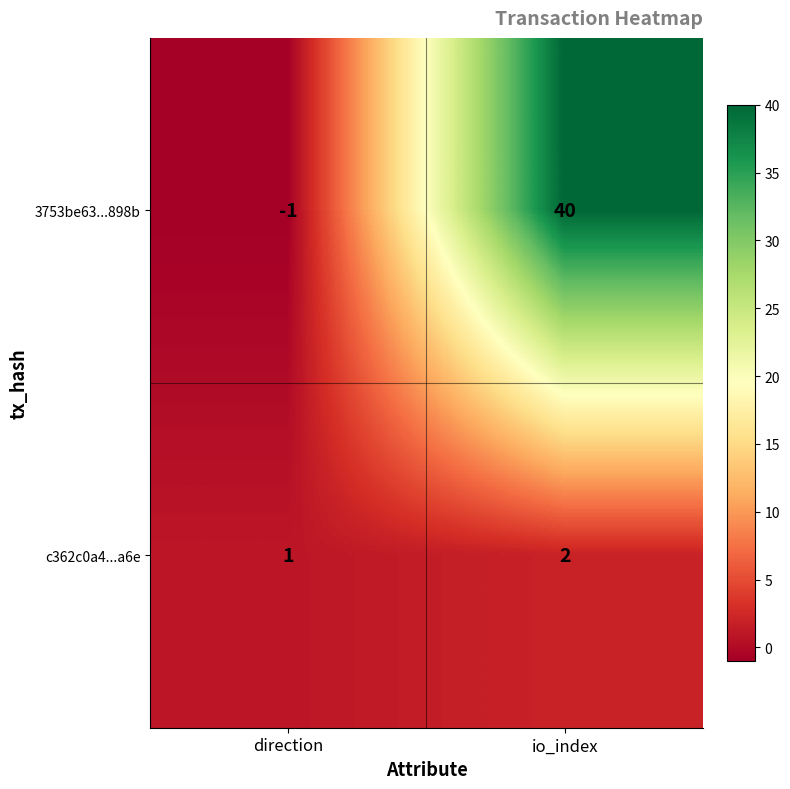

At which label is 3753be63...898b closest to 19?

direction